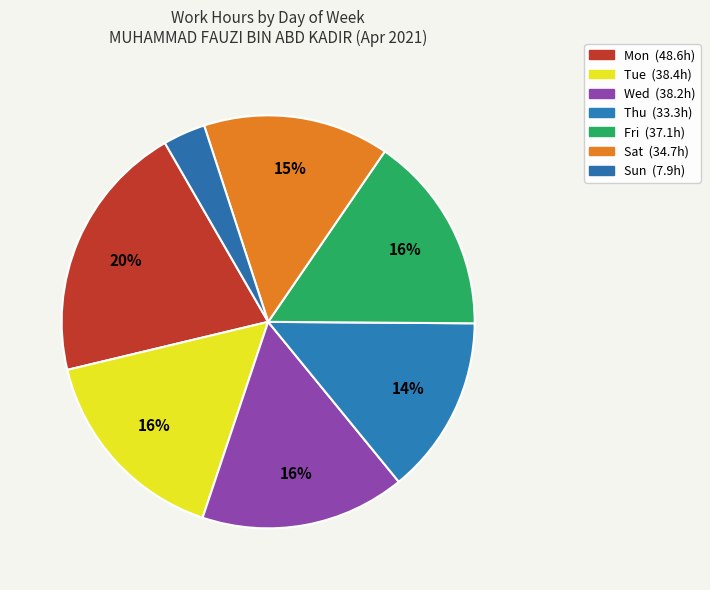

Which has a higher value, Sun or Tue?

Tue